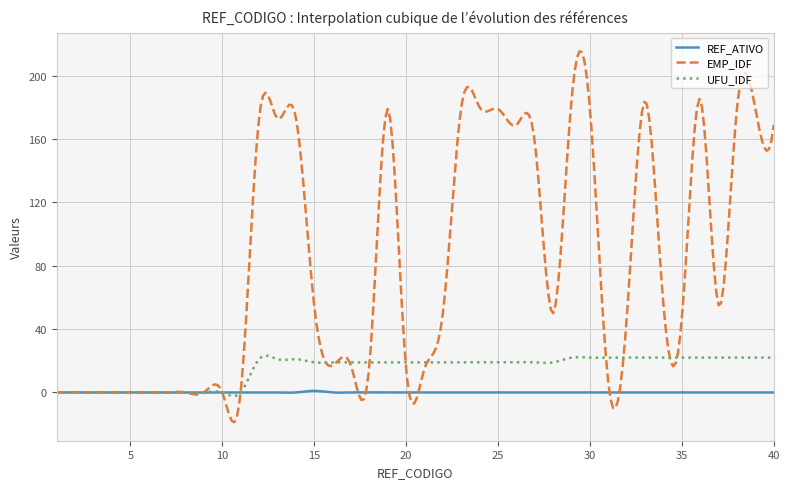

What is the difference between the maximum and minimum values in the REF_ATIVO series?

1.1